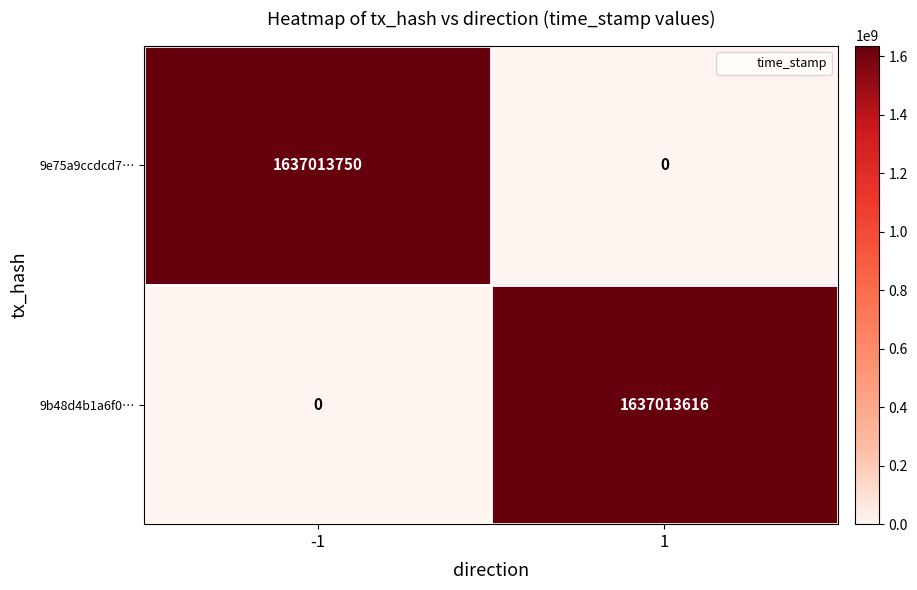

Which series has the largest total across all categories?

9e75a9ccdcd7…